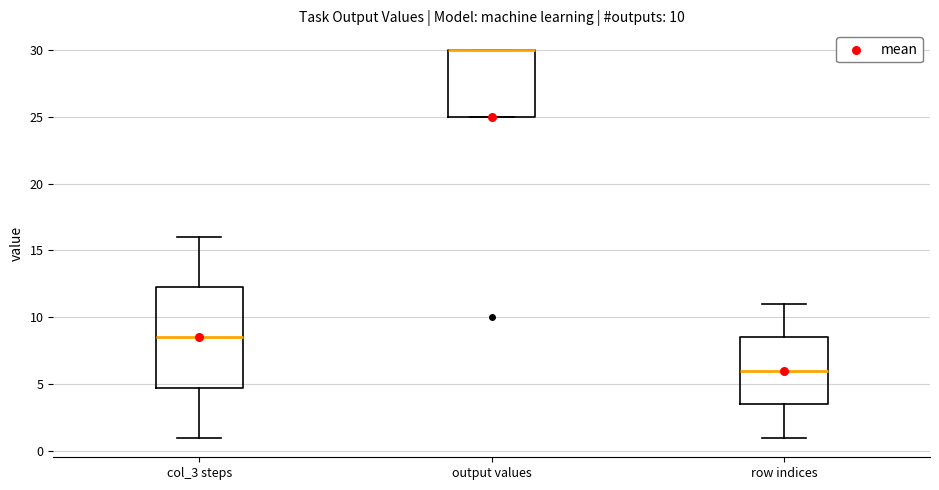

Which box is the tallest, from its lower edge to its upper edge?

col_3 steps